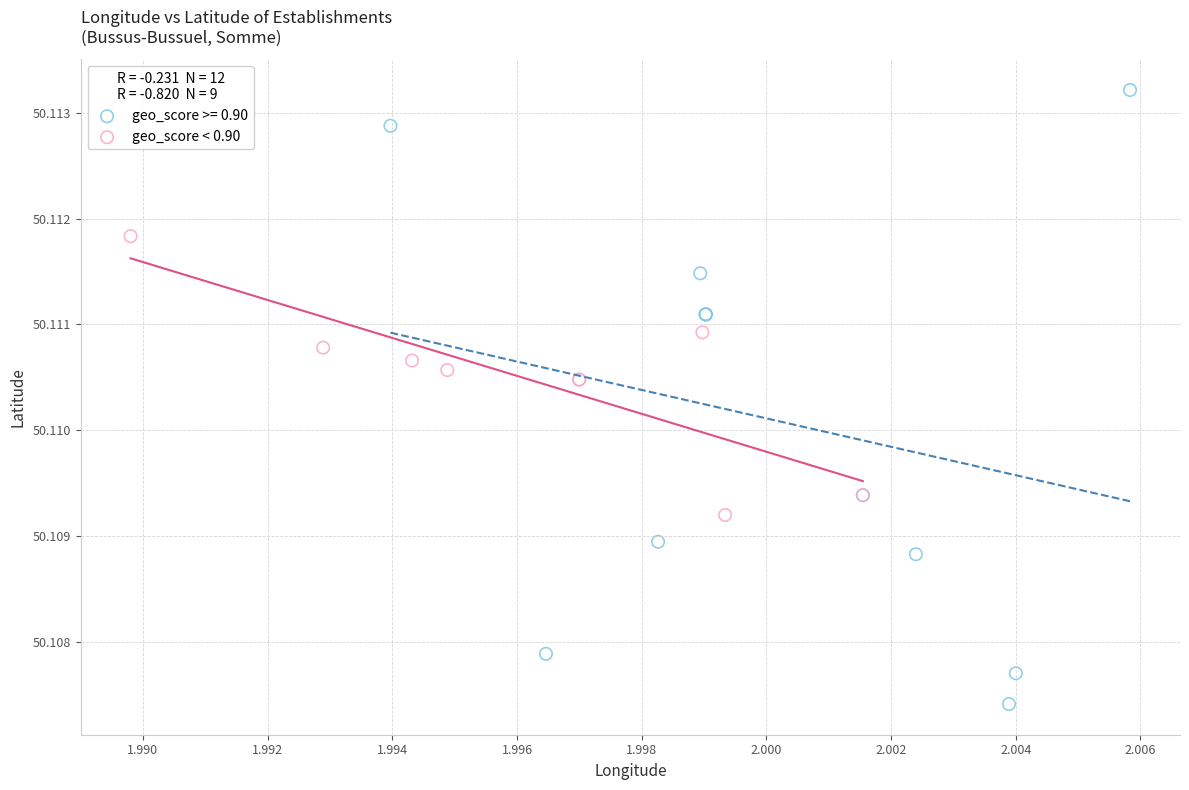

Which series reaches the minimum Y coordinate?

geo_score >= 0.90